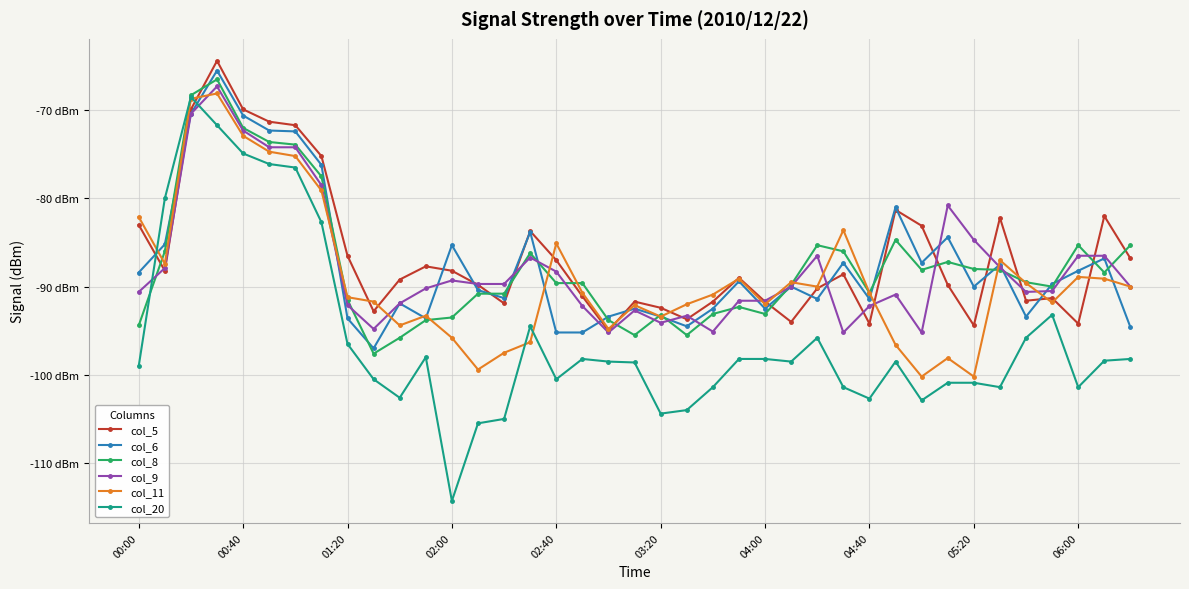

What are all the series names shown in the legend?

col_5, col_6, col_8, col_9, col_11, col_20